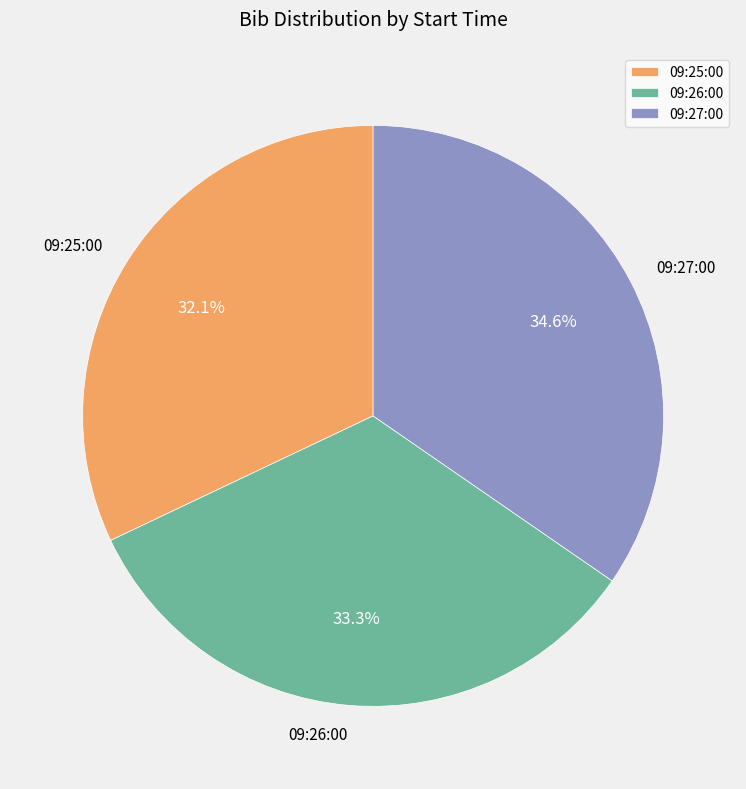

Is 09:25:00 the majority of the pie?

No